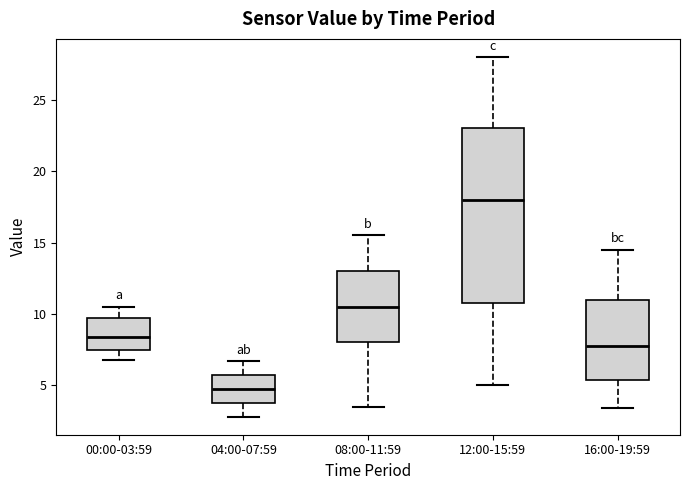

Which box is the tallest, from its lower edge to its upper edge?

12:00-15:59